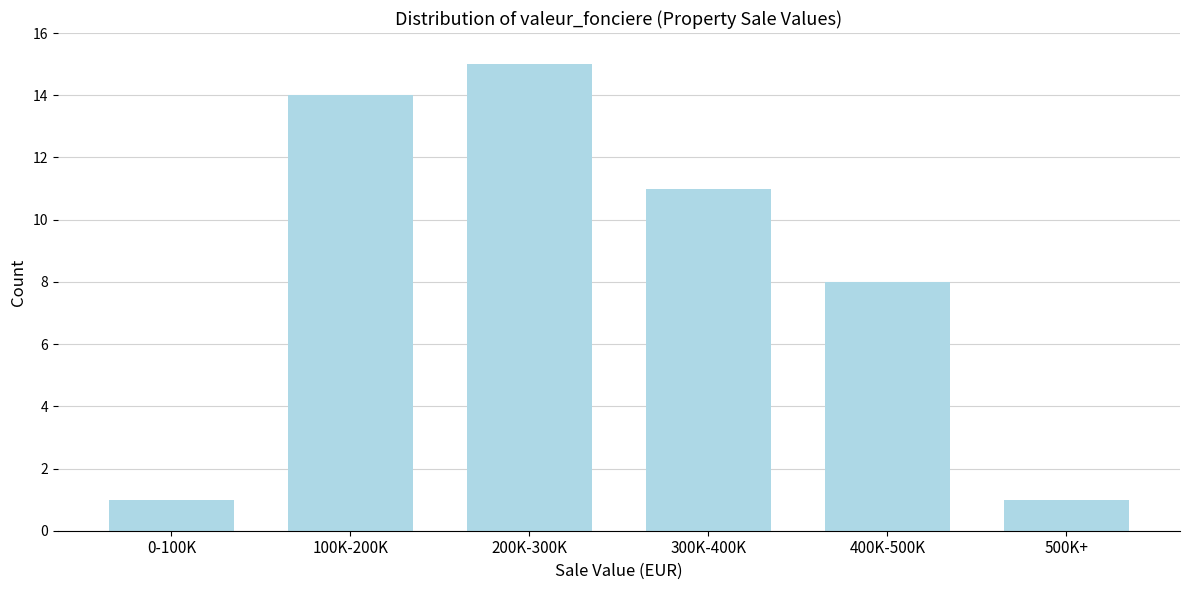

Reading left to right, what are all the values shown in this chart?

0-100K=1	100K-200K=14	200K-300K=15	300K-400K=11	400K-500K=8	500K+=1